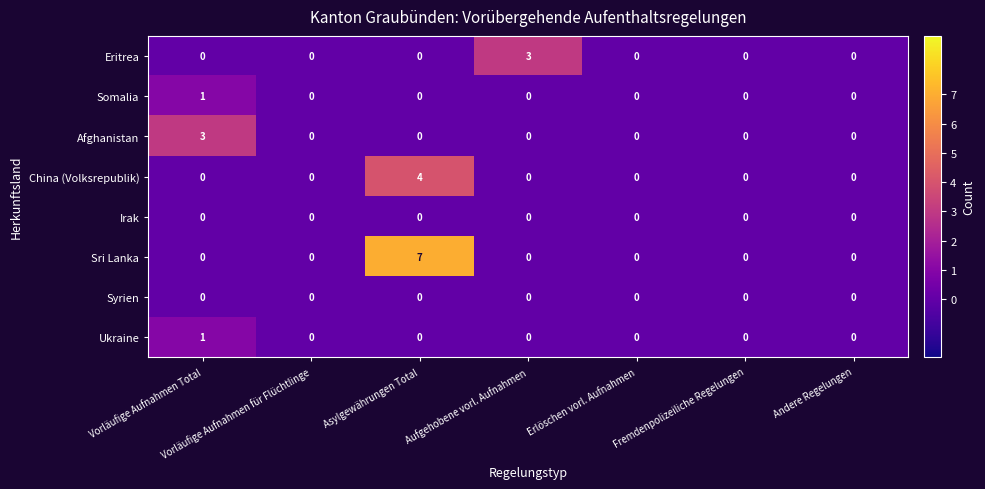

What is the greatest value displayed?

7